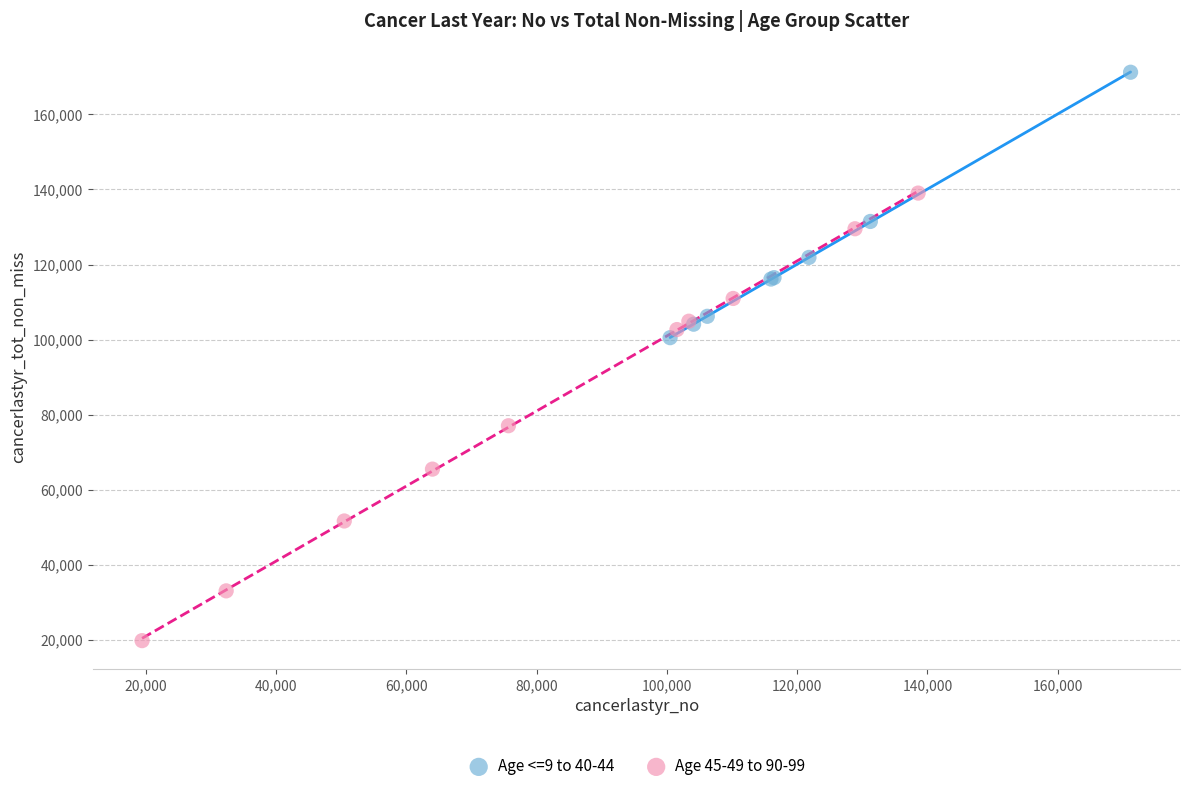

Which series contains the lowest Y value?

Age 45-49 to 90-99